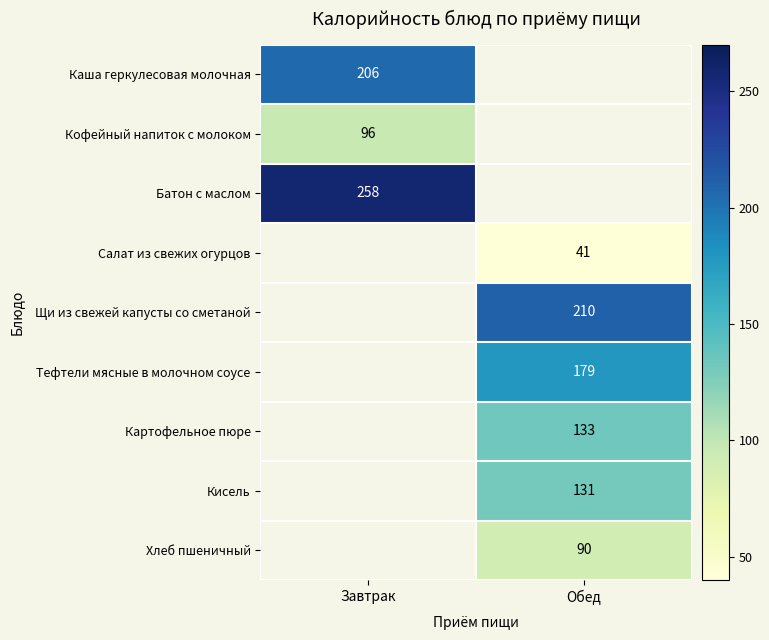

True or false: Каша геркулесовая молочная has a value of 206 at Завтрак.

True